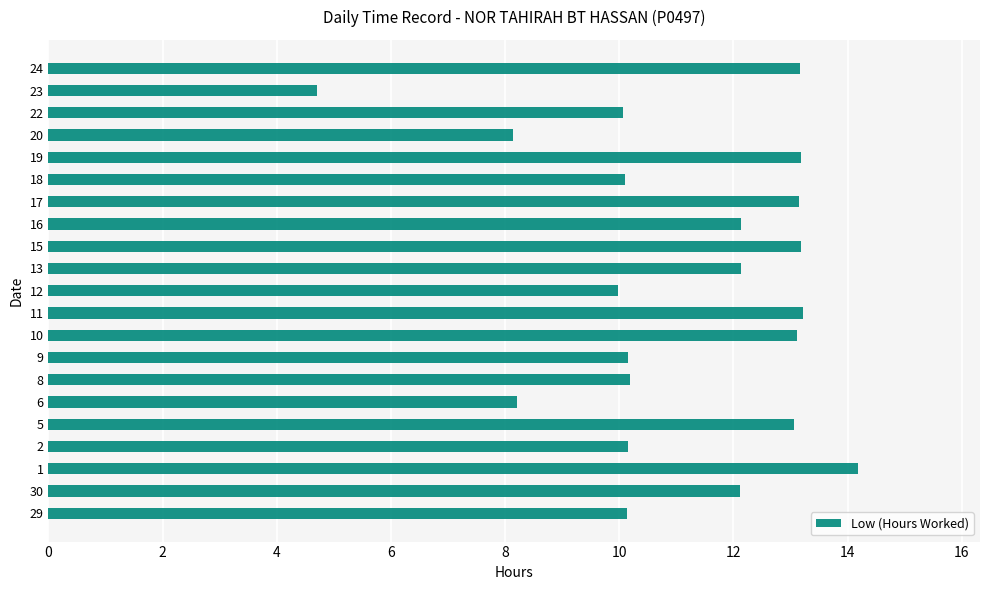

How many values are below 12?

10